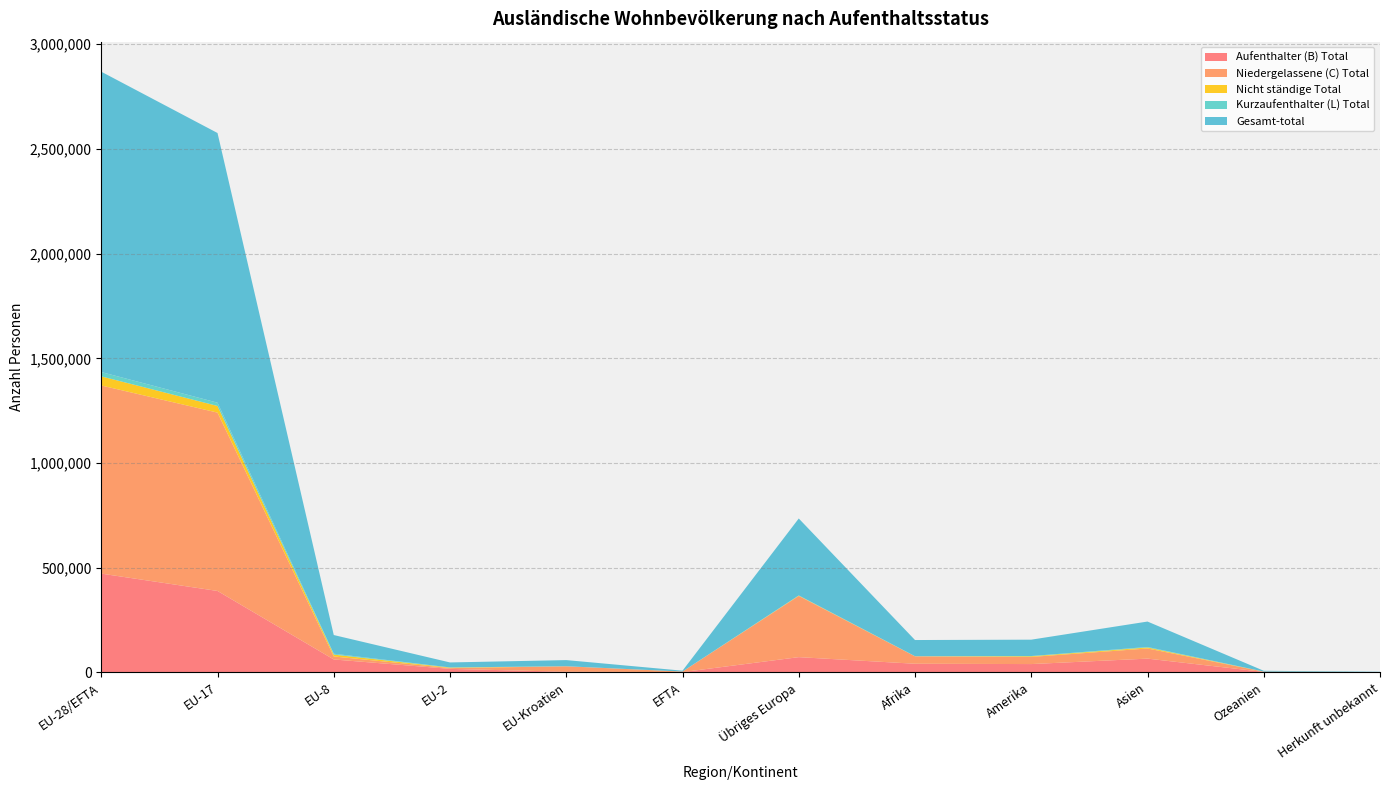

Reading left to right, extract all data points from this chart.

Aufenthalter (B) Total: 471782	388882	61666	16800	3022	1412	72827	41280	39750	65741	2320	800
Niedergelassene (C) Total: 898509	851822	14441	3670	26021	2555	292210	35258	34140	48452	1221	609
Nicht ständige Total: 43471	31792	8890	2465	244	80	1739	537	3270	4751	216	1
Kurzaufenthalter (L) Total: 20700	15554	4219	806	90	31	749	205	982	2471	103	4
Gesamt-total: 1434462	1288050	89216	23741	29377	4078	367525	77280	78142	121415	3860	1414